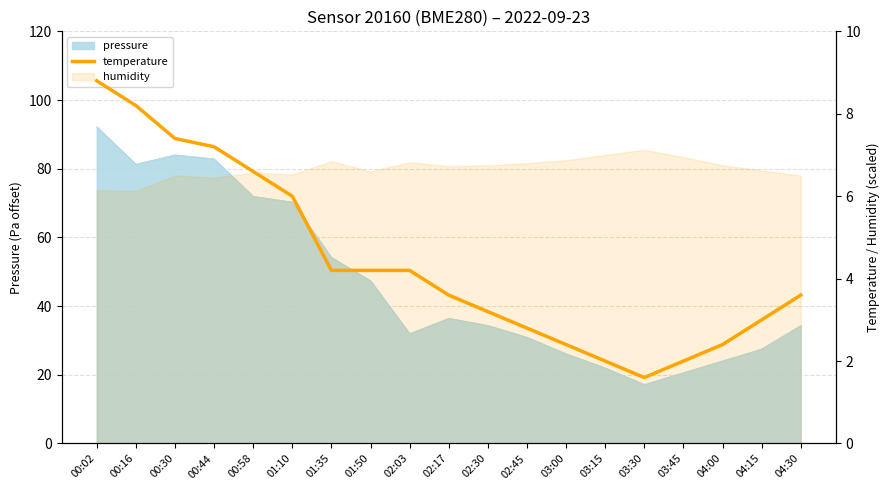

What position from the right is 00:58?

15